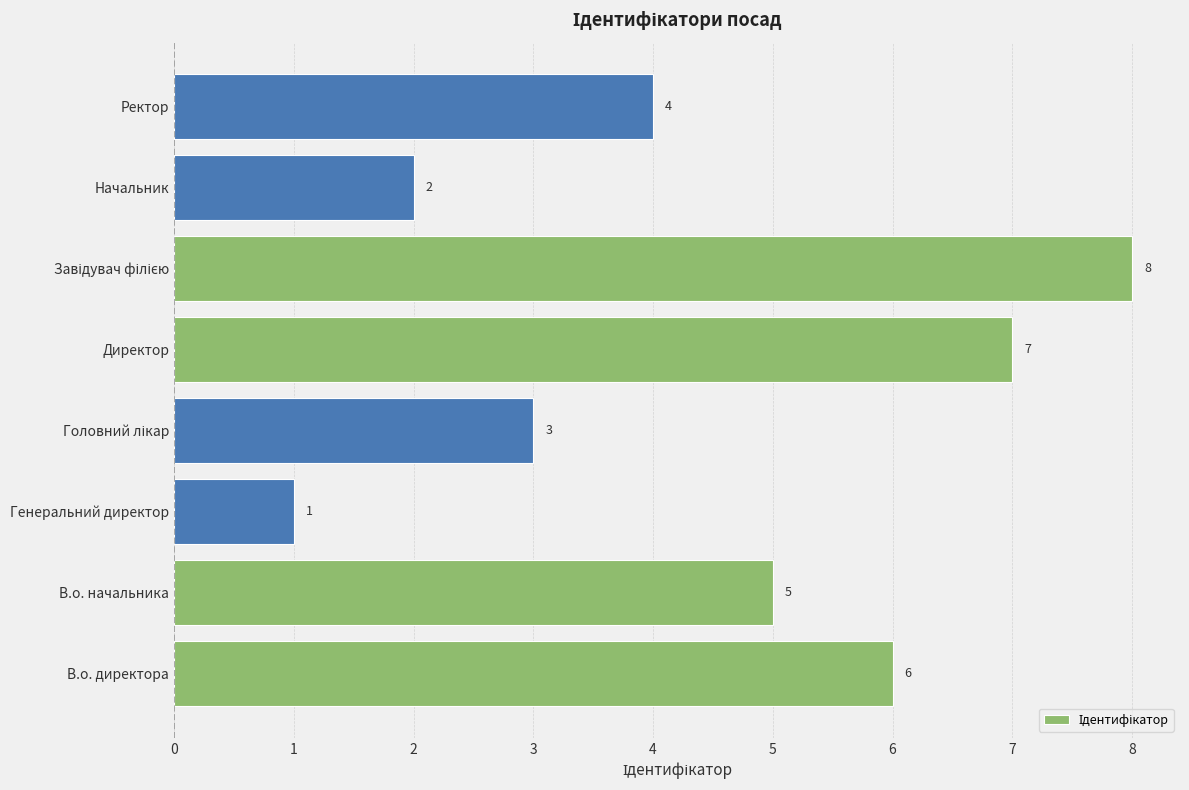

What is the sum of the values at В.о. директора and Директор?

13